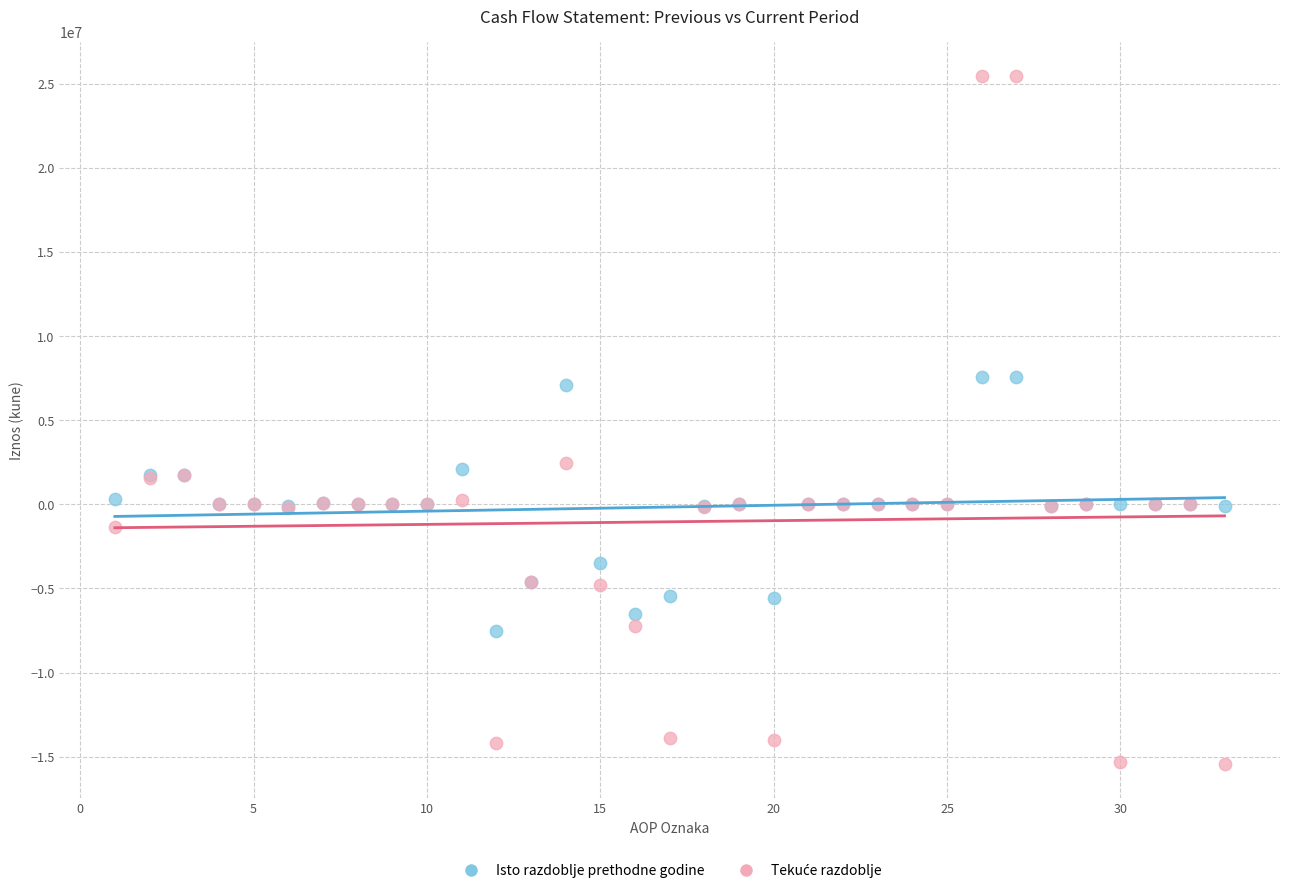

Across all series, what Y value is closest to 5013407?

7080940